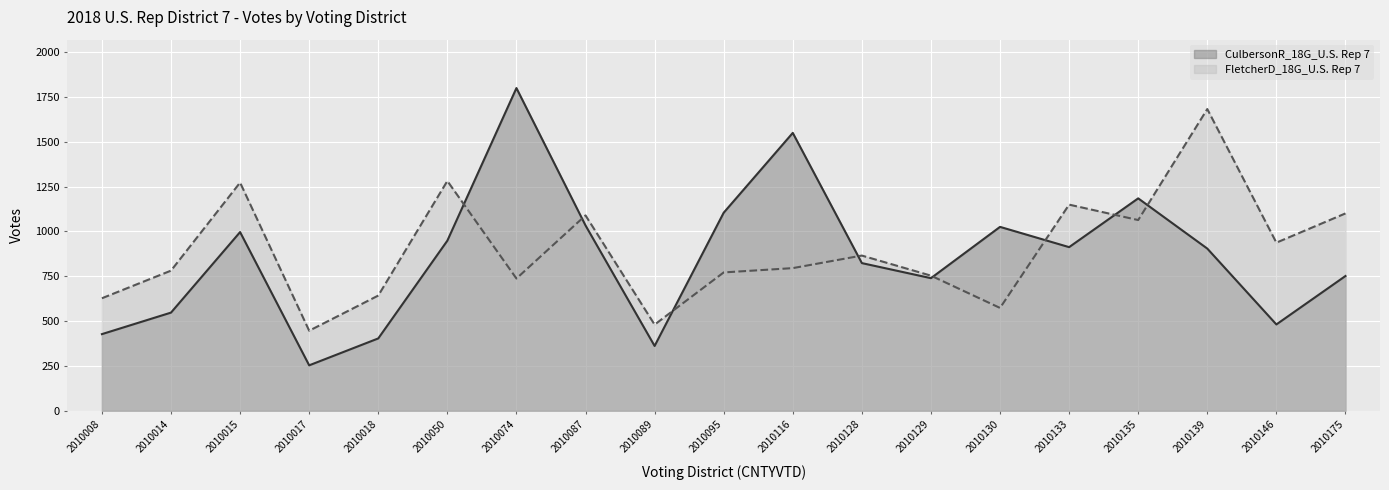

Between 2010008 and 2010139, which series saw the biggest shift?

FletcherD_18G_U.S. Rep 7